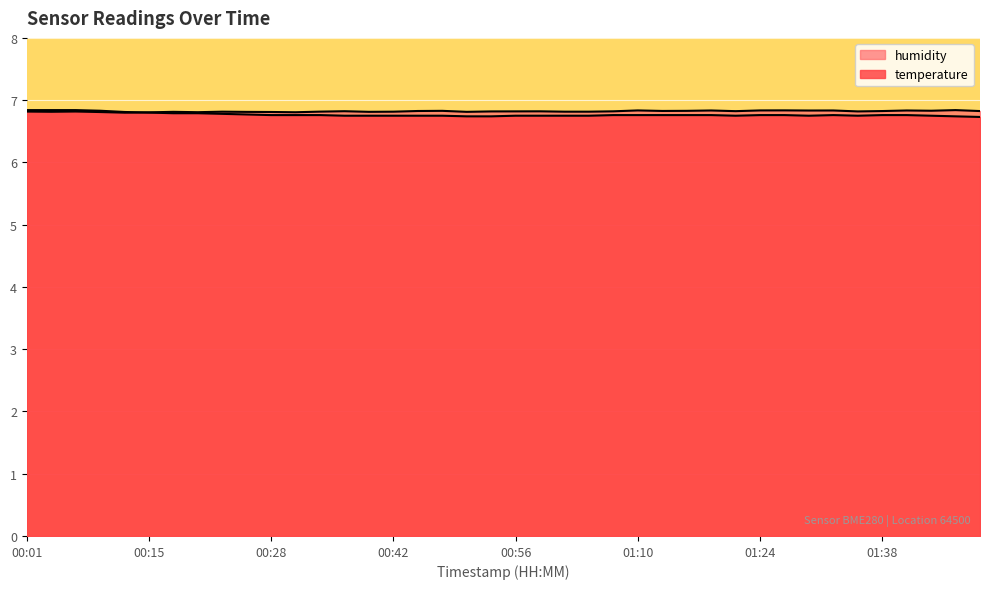

At how many categories does at least one series exceed 6?

40